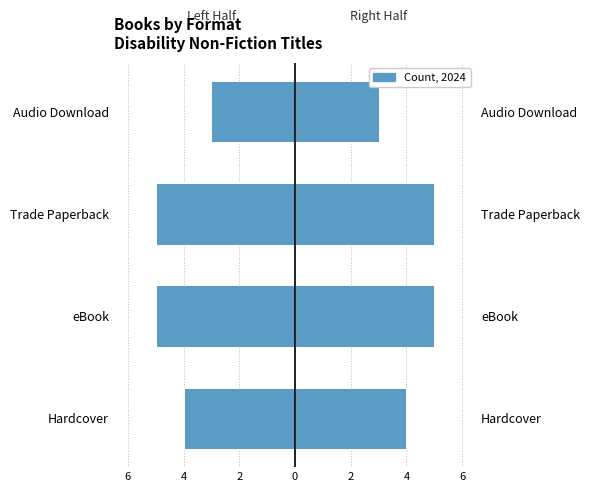

True or false: the data shows -5 at Trade Paperback.

True